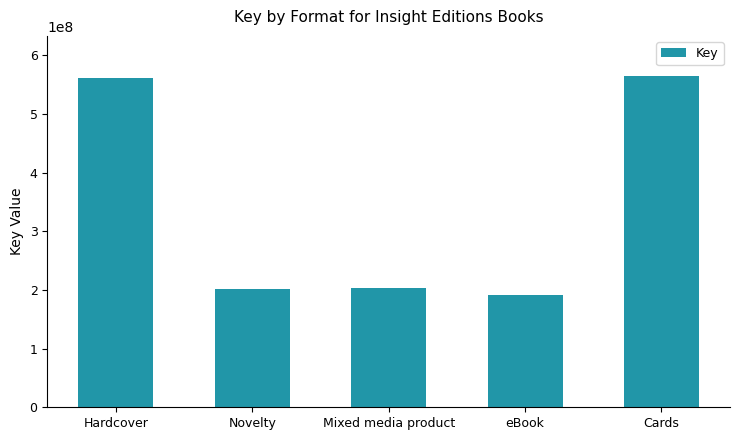

What is the average value?

344658564